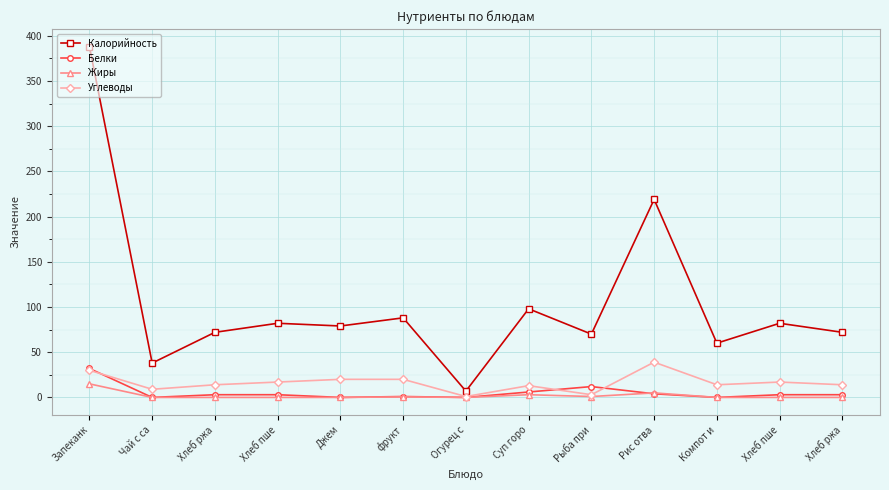

Read the Жиры value at фрукт.

0.6